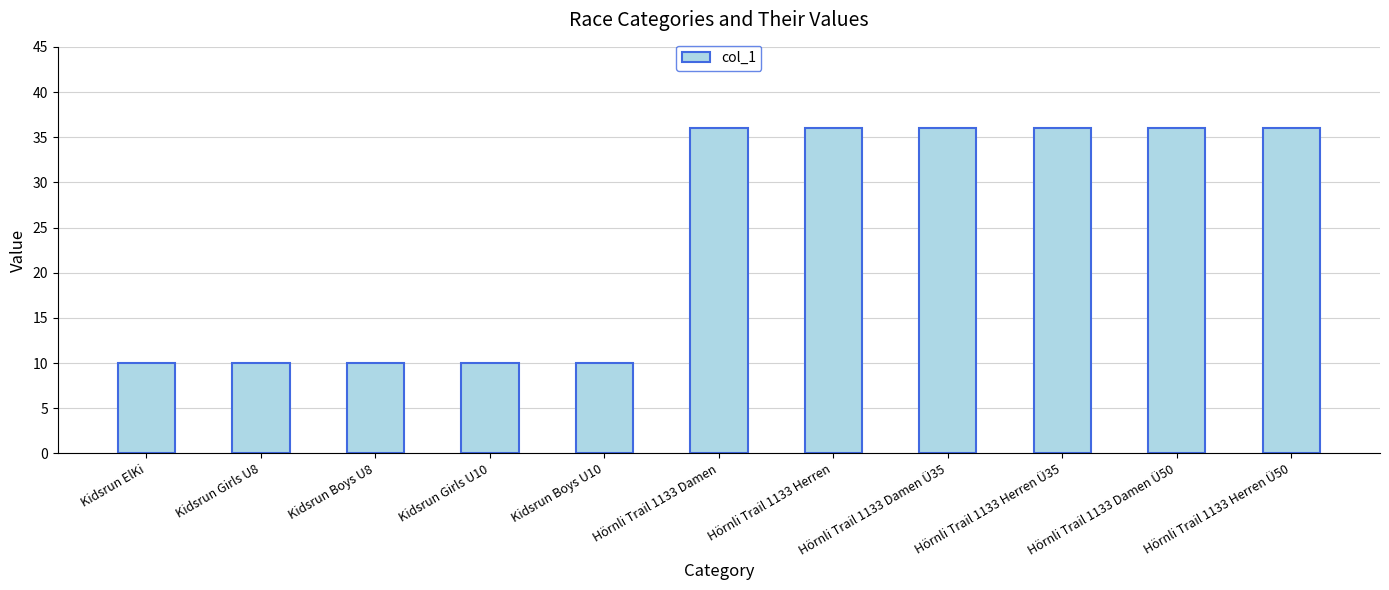

What is the greatest value displayed?

36